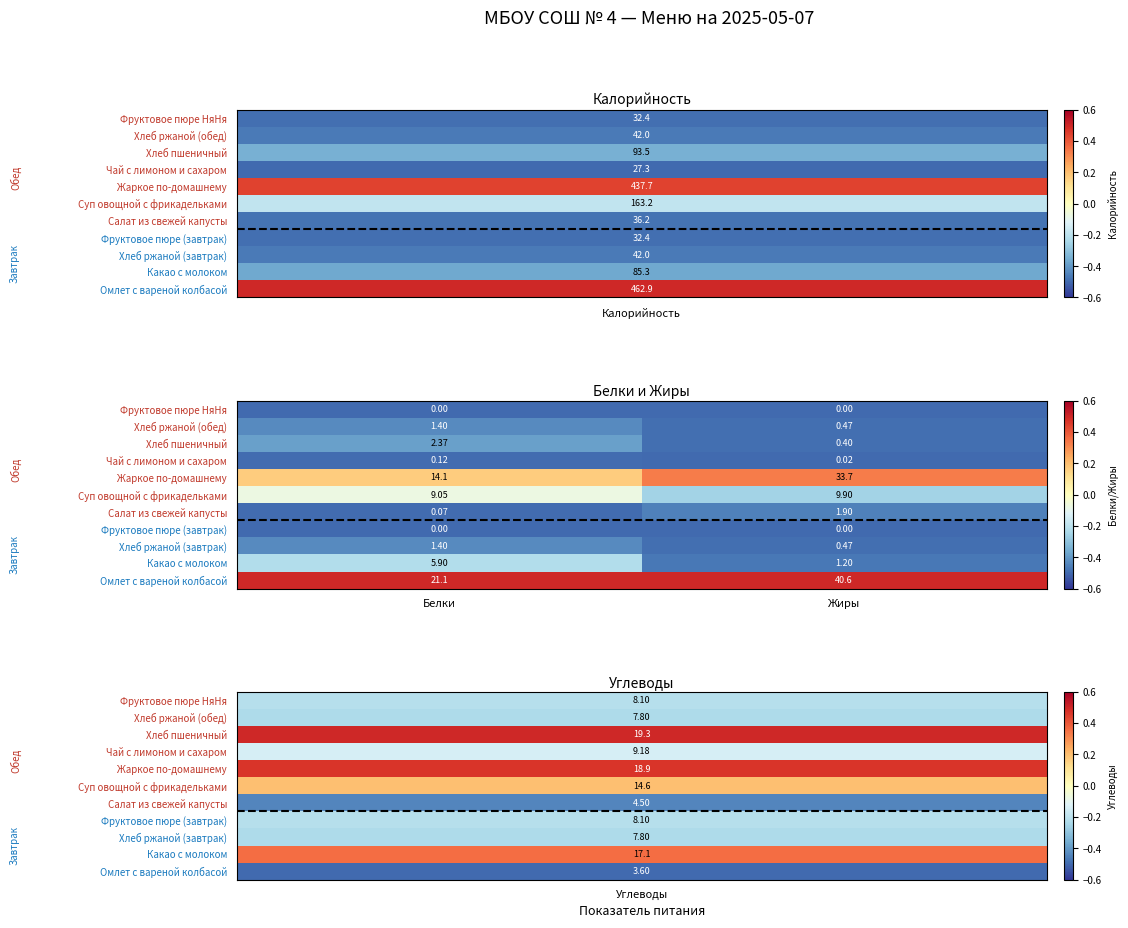

Is the value of Жаркое по-домашнему at Жиры greater than the value of Хлеб пшеничный at Белки?

Yes